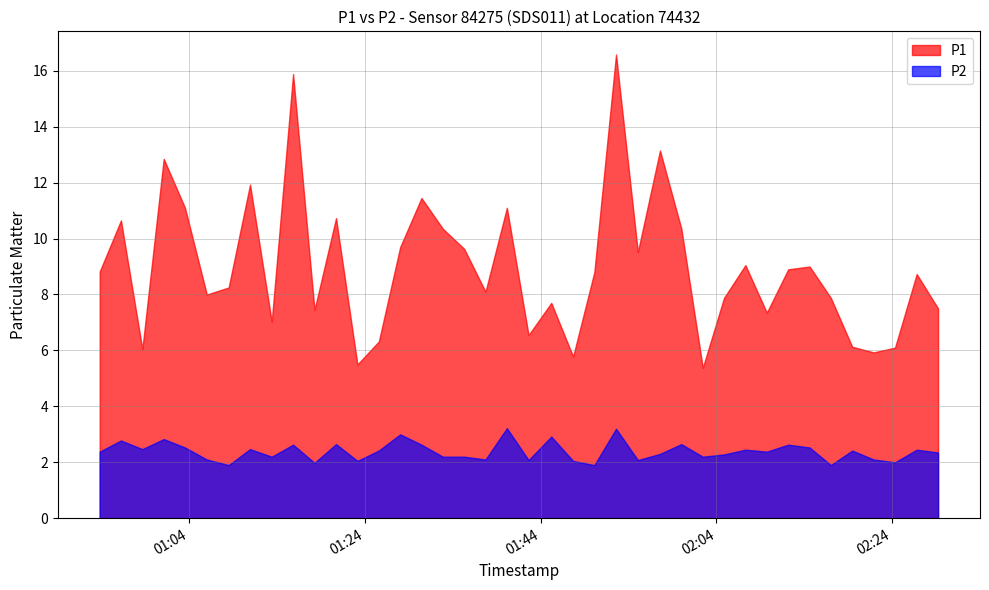

Reading left to right, extract all data points from this chart.

P1: 2024-03-23T00:53:51=8.8	2024-03-23T00:56:16=10.7	2024-03-23T00:58:42=6.0	2024-03-23T01:01:08=12.8	2024-03-23T01:03:33=11.1	2024-03-23T01:06:02=8.0	2024-03-23T01:08:31=8.2	2024-03-23T01:10:57=11.9	2024-03-23T01:13:25=7.0	2024-03-23T01:15:51=15.9	2024-03-23T01:18:17=7.5	2024-03-23T01:20:44=10.7	2024-03-23T01:23:10=5.5	2024-03-23T01:25:36=6.3	2024-03-23T01:28:02=9.7	2024-03-23T01:30:27=11.4	2024-03-23T01:32:53=10.3	2024-03-23T01:35:19=9.6	2024-03-23T01:37:44=8.1	2024-03-23T01:40:10=11.1	2024-03-23T01:42:38=6.5	2024-03-23T01:45:13=7.7	2024-03-23T01:47:42=5.8	2024-03-23T01:50:07=8.8	2024-03-23T01:52:35=16.6	2024-03-23T01:55:04=9.5	2024-03-23T01:57:35=13.2	2024-03-23T02:00:01=10.3	2024-03-23T02:02:27=5.4	2024-03-23T02:04:52=7.9	2024-03-23T02:07:18=9.1	2024-03-23T02:09:44=7.3	2024-03-23T02:12:10=8.9	2024-03-23T02:14:36=9.0	2024-03-23T02:17:01=7.9	2024-03-23T02:19:27=6.1	2024-03-23T02:21:53=5.9	2024-03-23T02:24:19=6.1	2024-03-23T02:26:47=8.7	2024-03-23T02:29:13=7.5
P2: 2024-03-23T00:53:51=2.4	2024-03-23T00:56:16=2.8	2024-03-23T00:58:42=2.5	2024-03-23T01:01:08=2.8	2024-03-23T01:03:33=2.5	2024-03-23T01:06:02=2.1	2024-03-23T01:08:31=1.9	2024-03-23T01:10:57=2.5	2024-03-23T01:13:25=2.2	2024-03-23T01:15:51=2.6	2024-03-23T01:18:17=2.0	2024-03-23T01:20:44=2.6	2024-03-23T01:23:10=2.0	2024-03-23T01:25:36=2.4	2024-03-23T01:28:02=3.0	2024-03-23T01:30:27=2.6	2024-03-23T01:32:53=2.2	2024-03-23T01:35:19=2.2	2024-03-23T01:37:44=2.1	2024-03-23T01:40:10=3.2	2024-03-23T01:42:38=2.1	2024-03-23T01:45:13=2.9	2024-03-23T01:47:42=2.0	2024-03-23T01:50:07=1.9	2024-03-23T01:52:35=3.2	2024-03-23T01:55:04=2.1	2024-03-23T01:57:35=2.3	2024-03-23T02:00:01=2.6	2024-03-23T02:02:27=2.2	2024-03-23T02:04:52=2.3	2024-03-23T02:07:18=2.5	2024-03-23T02:09:44=2.4	2024-03-23T02:12:10=2.6	2024-03-23T02:14:36=2.5	2024-03-23T02:17:01=1.9	2024-03-23T02:19:27=2.4	2024-03-23T02:21:53=2.1	2024-03-23T02:24:19=2.0	2024-03-23T02:26:47=2.5	2024-03-23T02:29:13=2.4